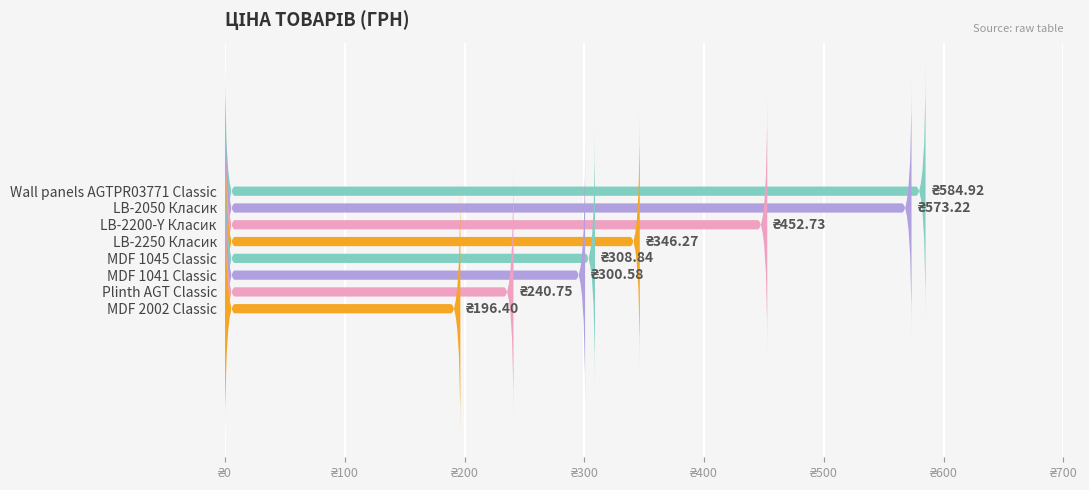

Does the chart contain stacked bars?

No